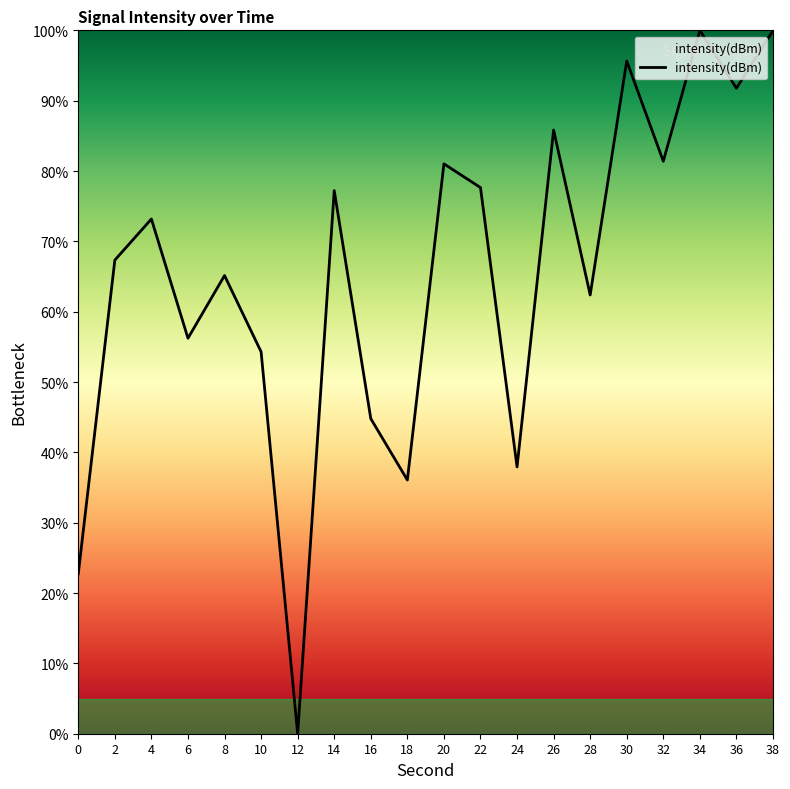

The value at 16 is 65.3. True or false?

False